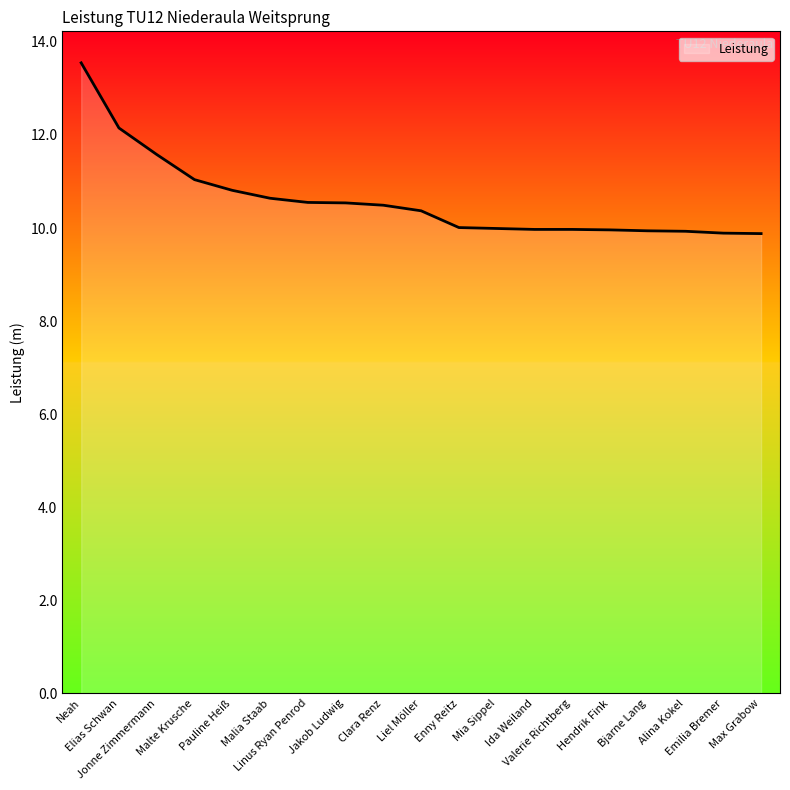

Read the value at Liel Möller.

10.4